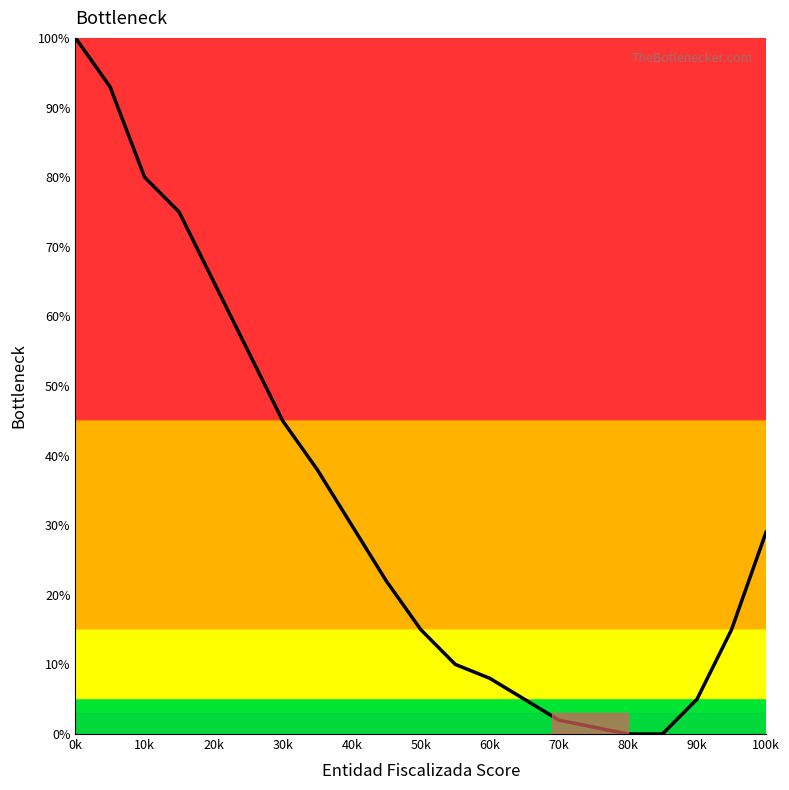

Reading right to left, what are all the values shown in this chart?

29	15	5	0	0	1	2	5	8	10	15	22	30	38	45	55	65	75	80	93	100